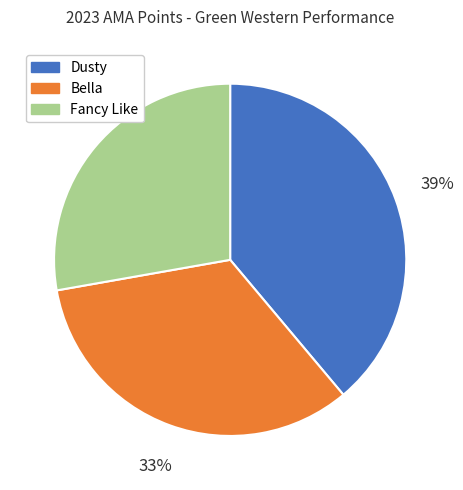

Is there any slice that represents more than half of the pie?

No